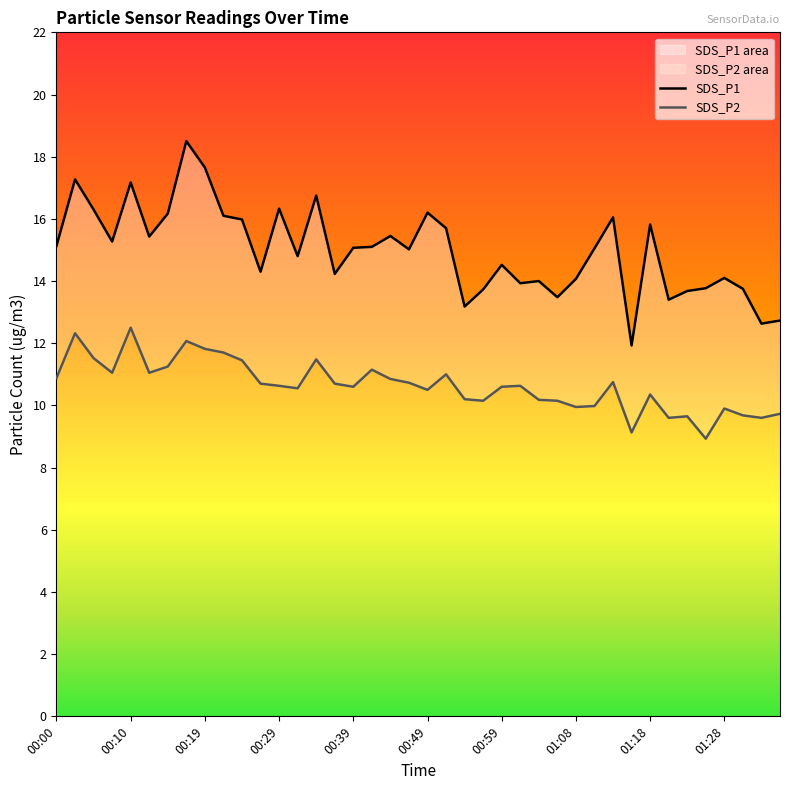

True or false: SDS_P2 has a value of 11.1 at 00:07.

True